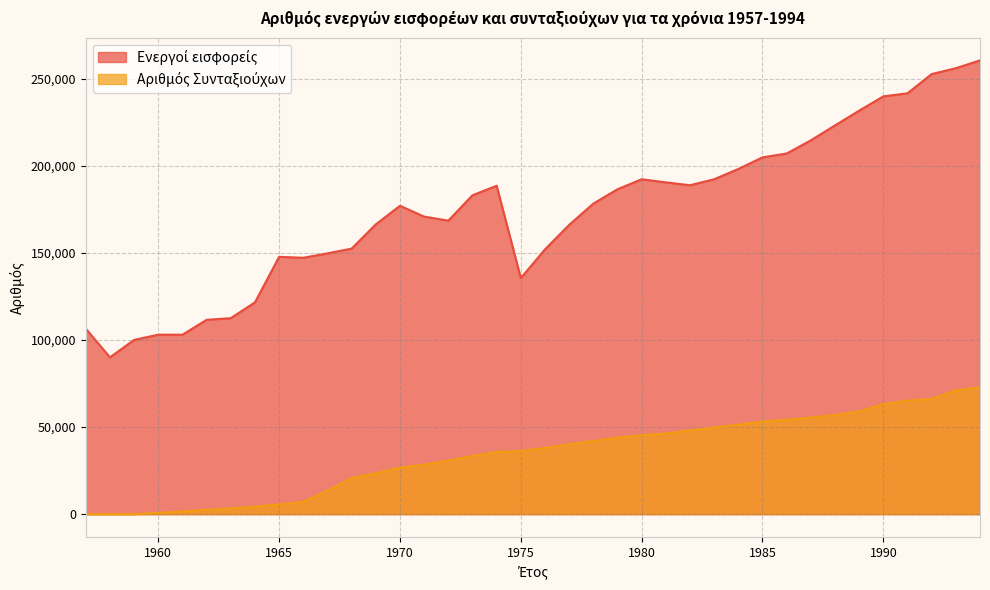

Where is Ενεργοί εισφορείς nearest to the value 175211?

1970